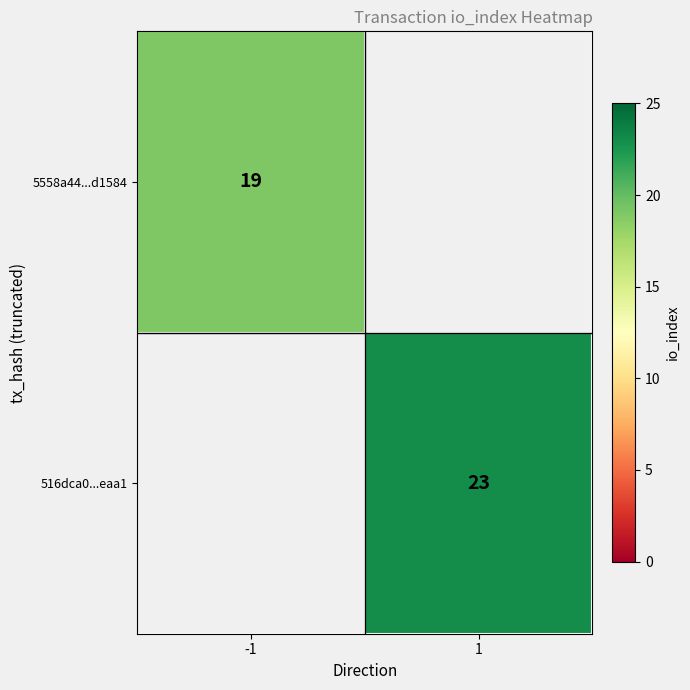

Is the value of 5558a44...d1584 at -1 greater than the value of 516dca0...eaa1 at 1?

No